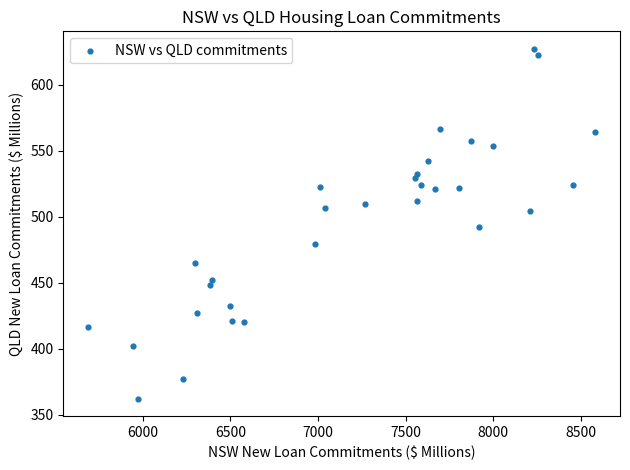

What is the range of Y values (max minus min)?

264.6